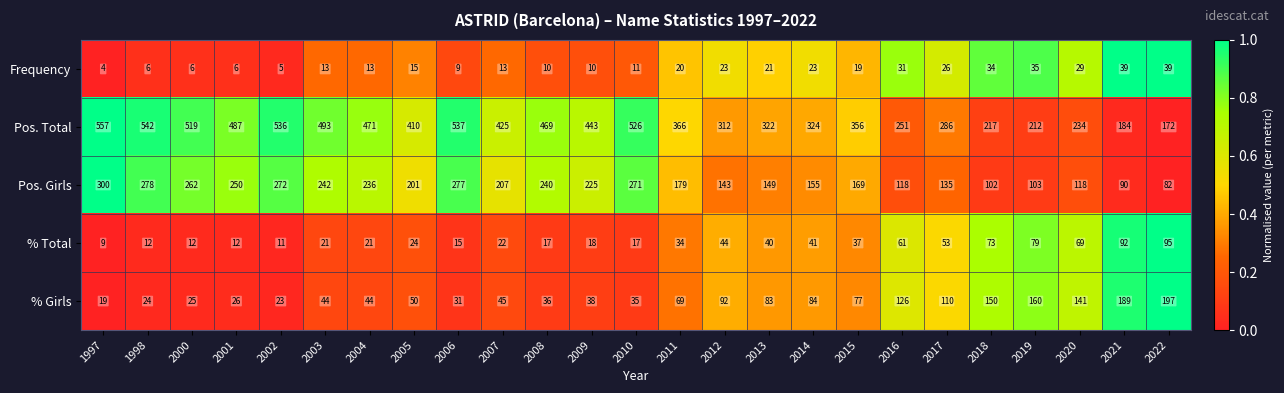

At which category does the chart reach its minimum across all series?

1997